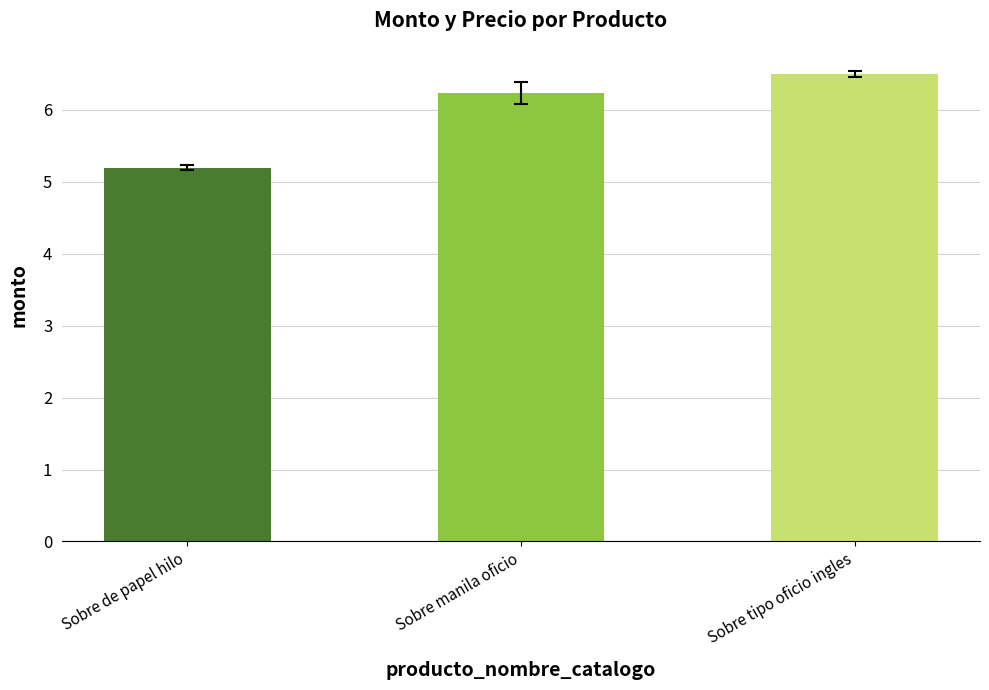

Does the chart contain stacked bars?

No